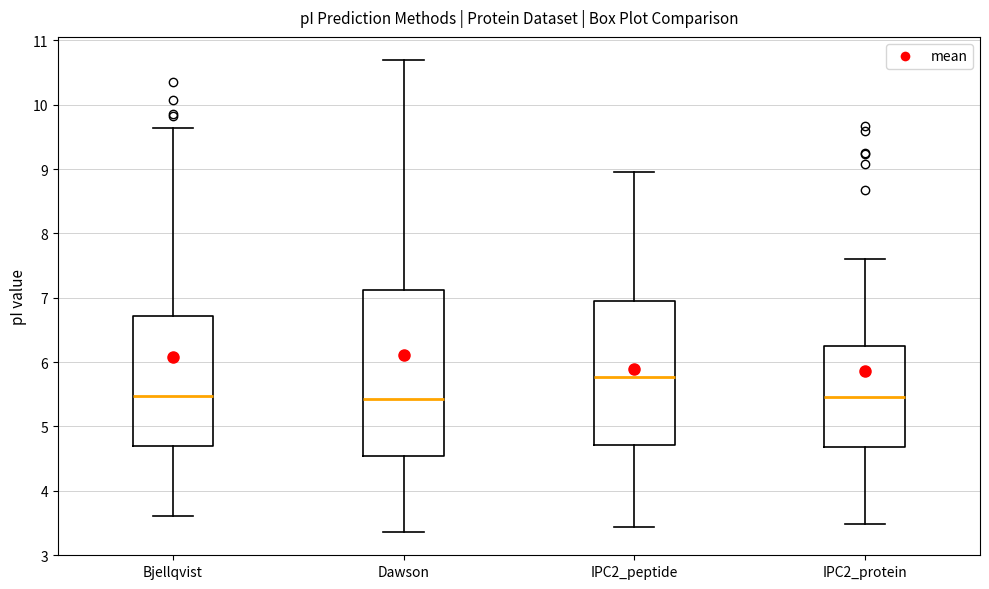

Where does the lower whisker of the box for Dawson end on the y-axis? The values are not printed on the chart, so give them approximately, as read against the axis.

3.4